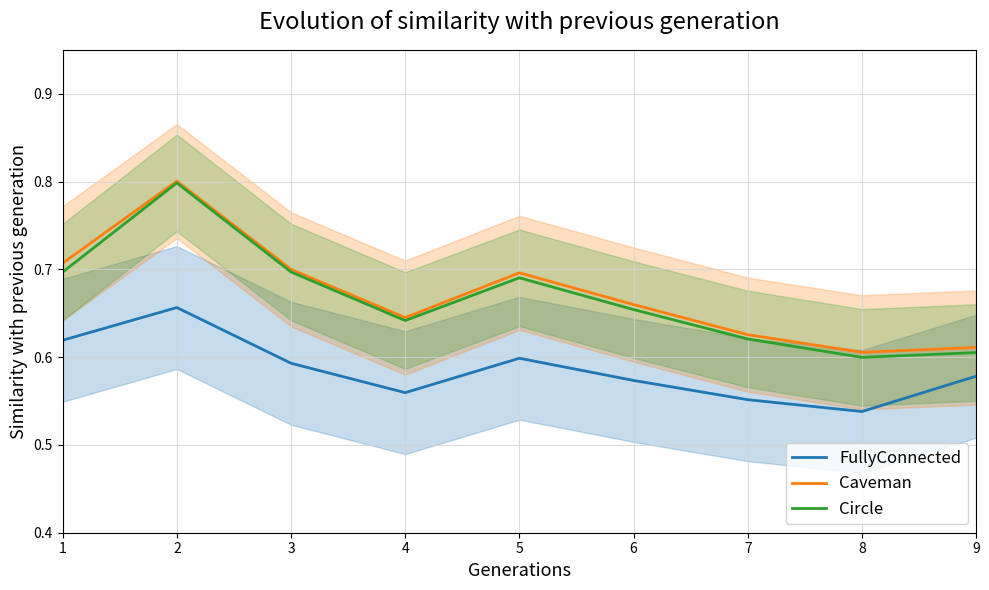

What is the value of the Circle point at the 2nd from the left?

0.8